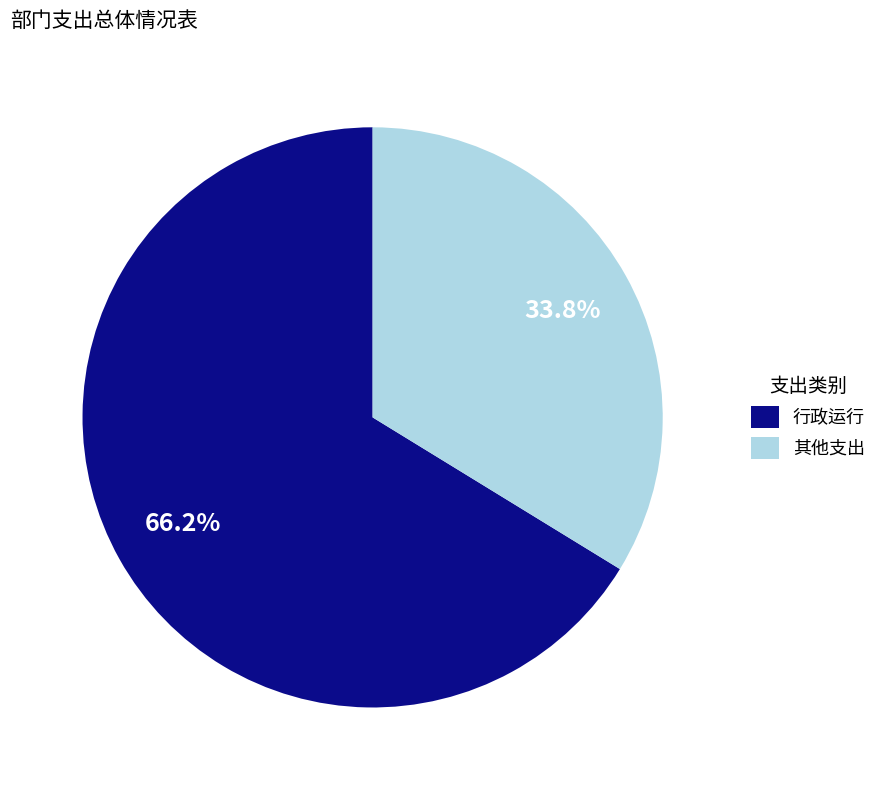

Is there any slice that represents more than half of the pie?

Yes